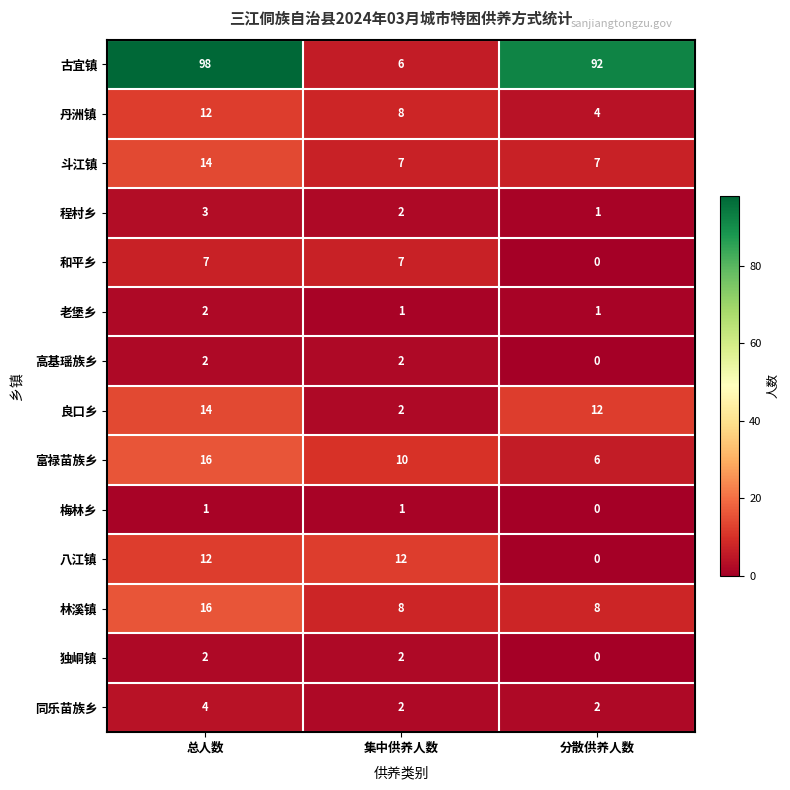

List the labels in order of 古宜镇 value, smallest first.

集中供养人数, 分散供养人数, 总人数